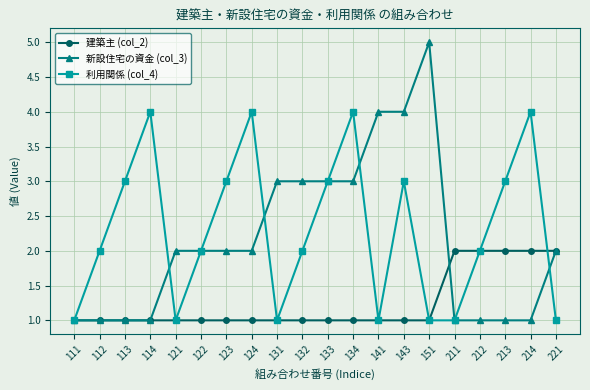

Which series changed the most between 131 and 212?

新設住宅の資金 (col_3)